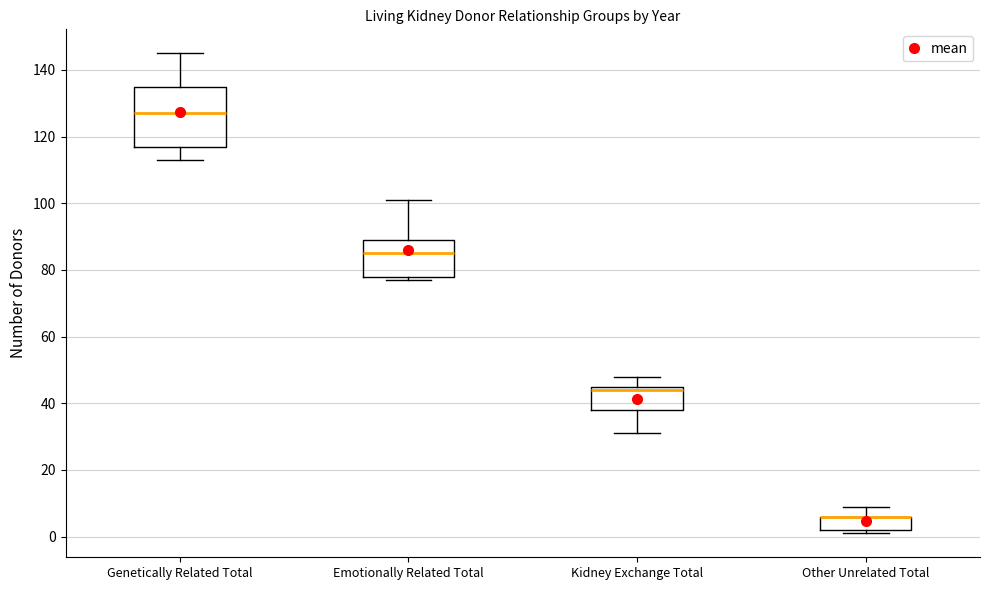

Reading left to right, read every box against the y-axis: the position of its median line, the range the box covers, and the ends of its whiskers. The values are not printed on the chart, so give them approximately, as read against the axis.

Genetically Related Total: median 128, box 118 to 136, whiskers 114 to 146
Emotionally Related Total: median 86, box 78 to 90, whiskers 78 (just below the box's lower edge) to 102
Kidney Exchange Total: median 44, box 38 to 46, whiskers 32 to 48
Other Unrelated Total: median 6 (drawn on the box's upper edge), box 2 to 6, whiskers 2 (just below the box's lower edge) to 10